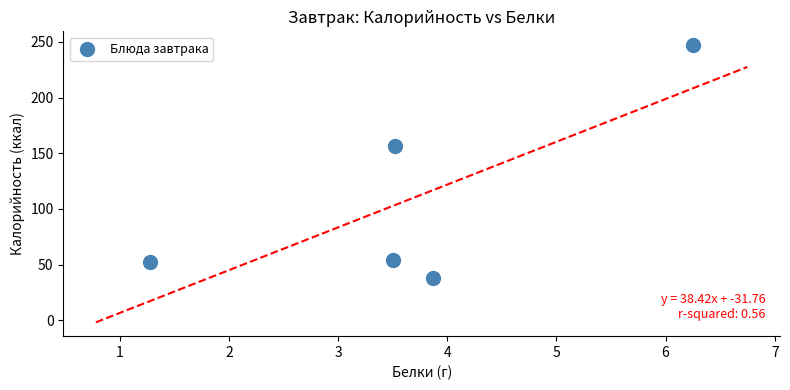

What is the average Y value?

109.8